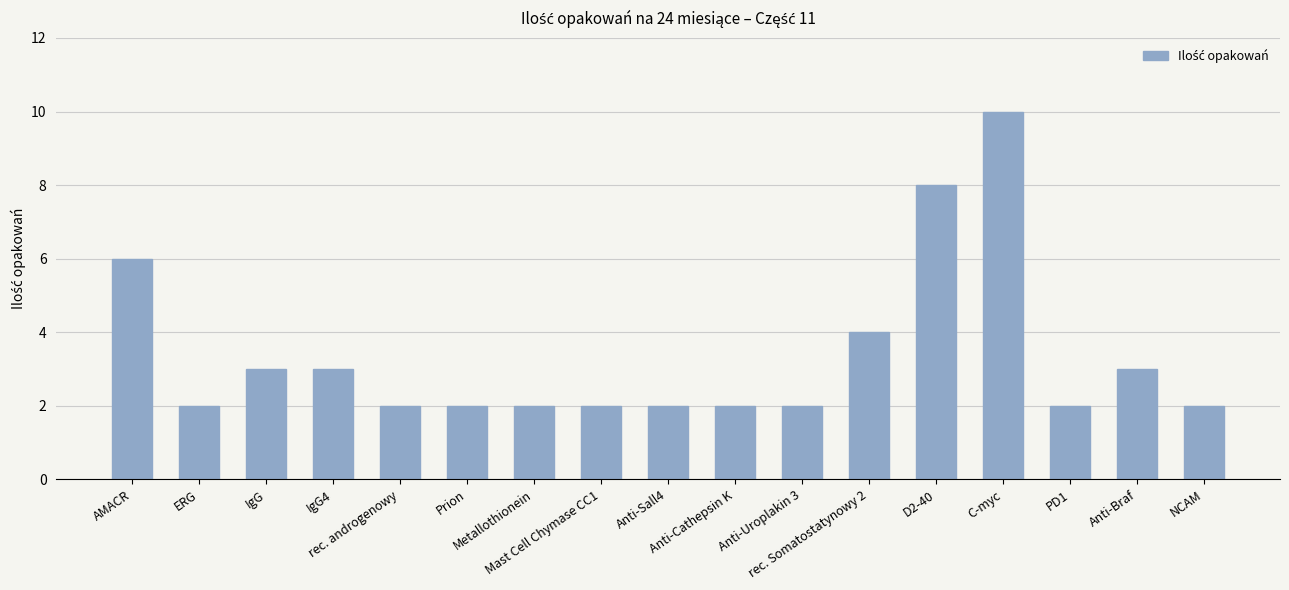

Reading left to right, extract all data points from this chart.

6	2	3	3	2	2	2	2	2	2	2	4	8	10	2	3	2